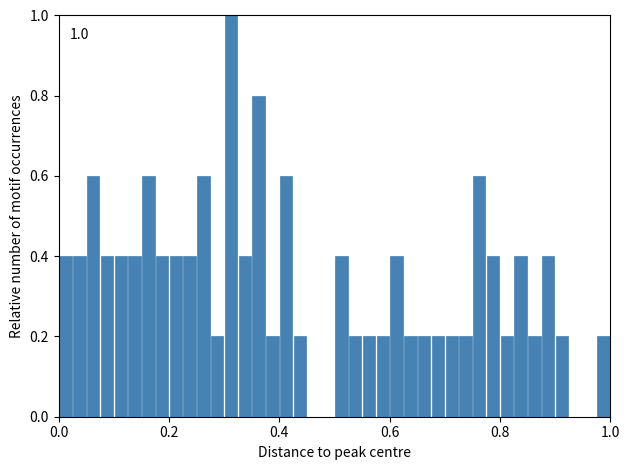

Around what value on the x-axis is the tallest bar? Give the approximate position of its centre, as read against the axis.

0.32